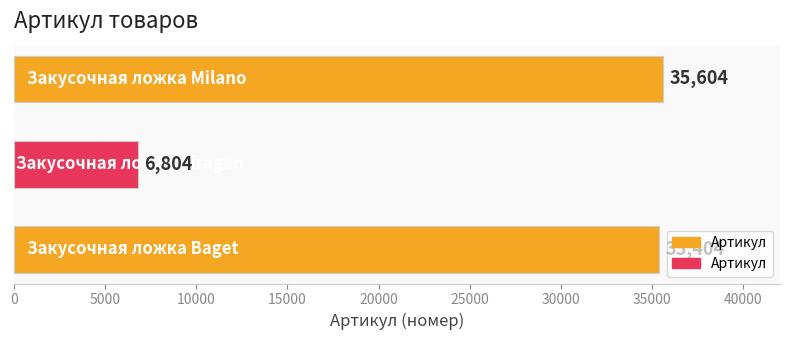

What is the difference between the second highest and minimum values?

28600